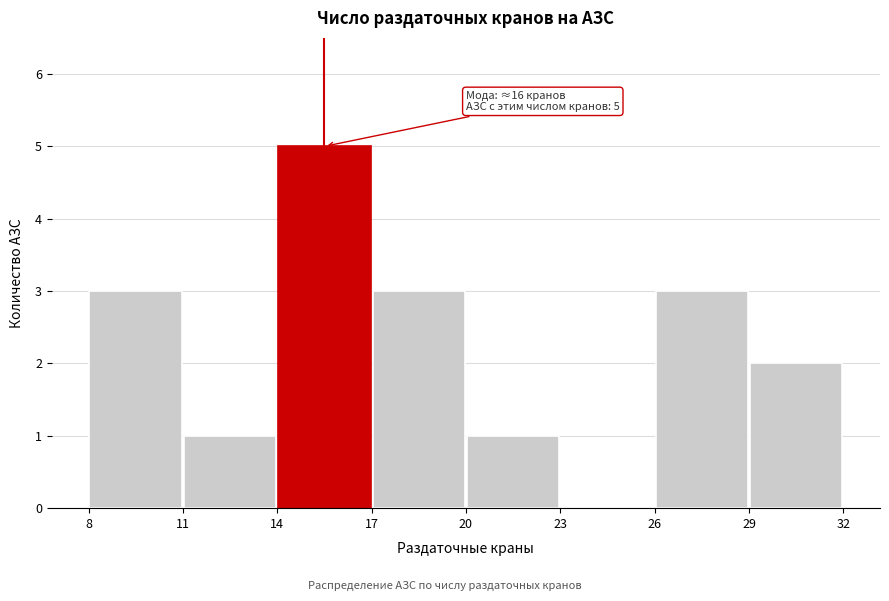

Which range on the x-axis has the tallest bar?

14 to 17